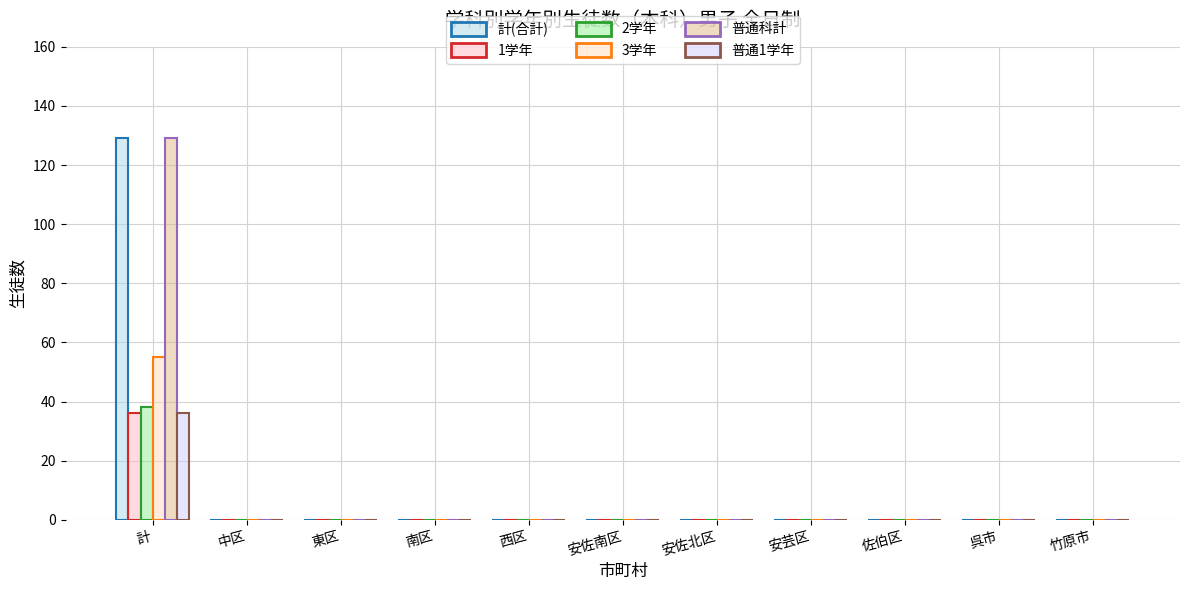

What is the total value across all series at 計?

423